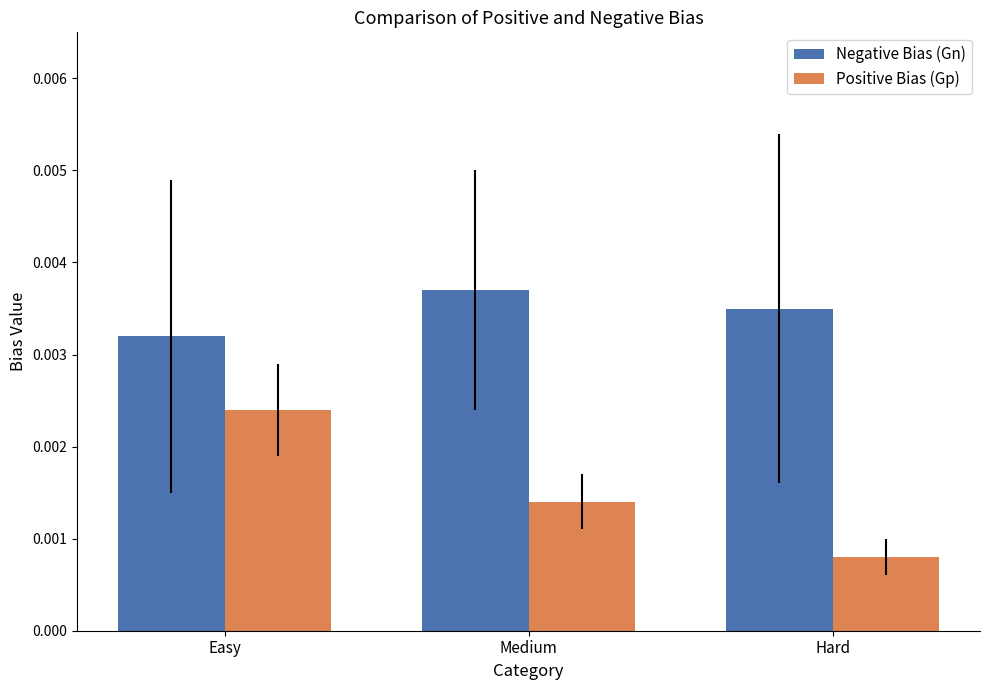

Which label corresponds to the largest value in the chart?

Medium